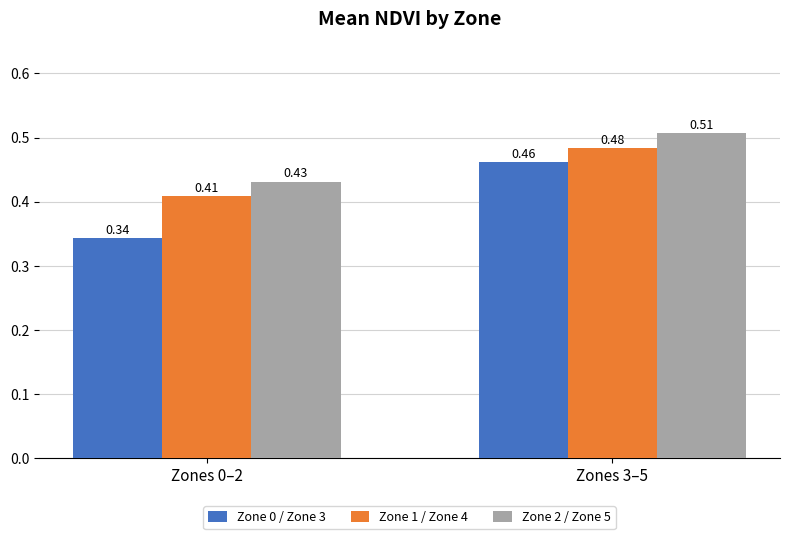

Is the value of Zone 0 / Zone 3 at Zones 3–5 greater than the value of Zone 2 / Zone 5 at Zones 0–2?

Yes